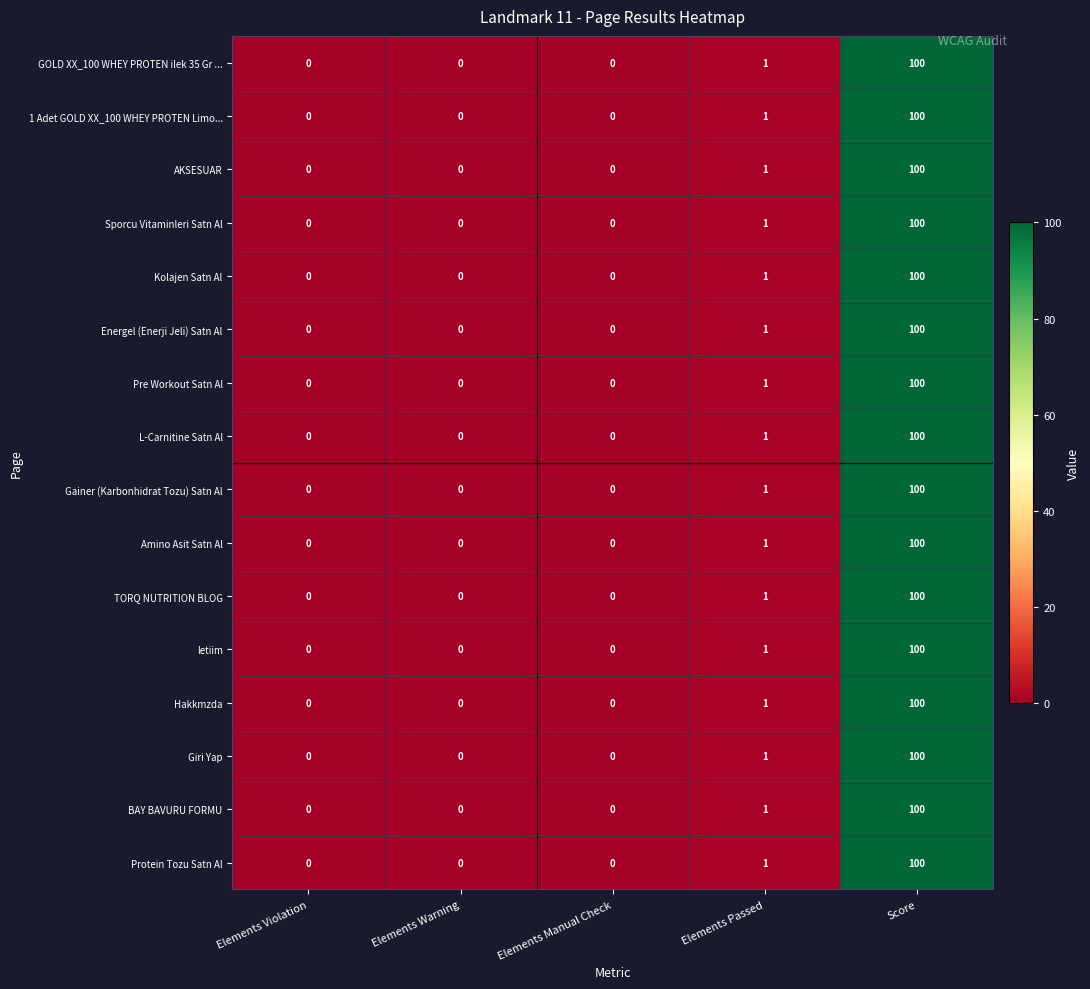

Which category has the highest value across all series?

Score